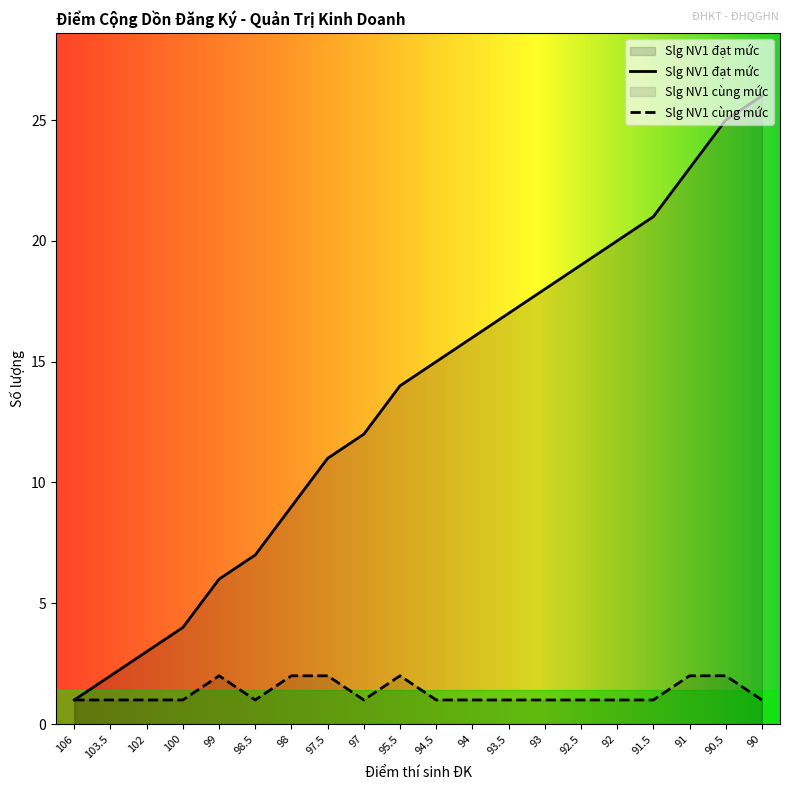

What is the spread (max minus min) of values at 102?

2